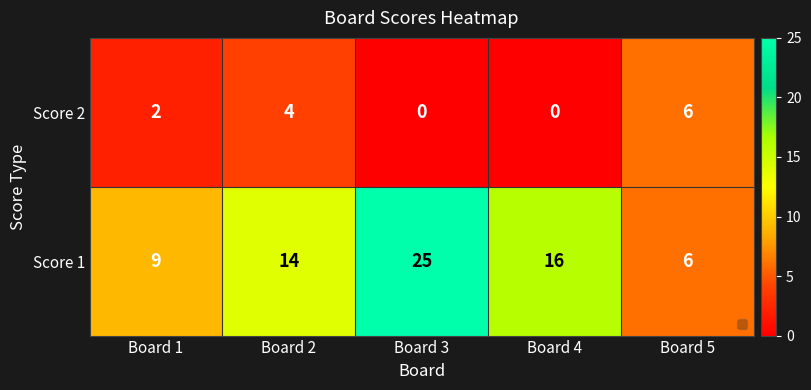

Rank the series by their maximum value, from highest to lowest.

Score 1, Score 2